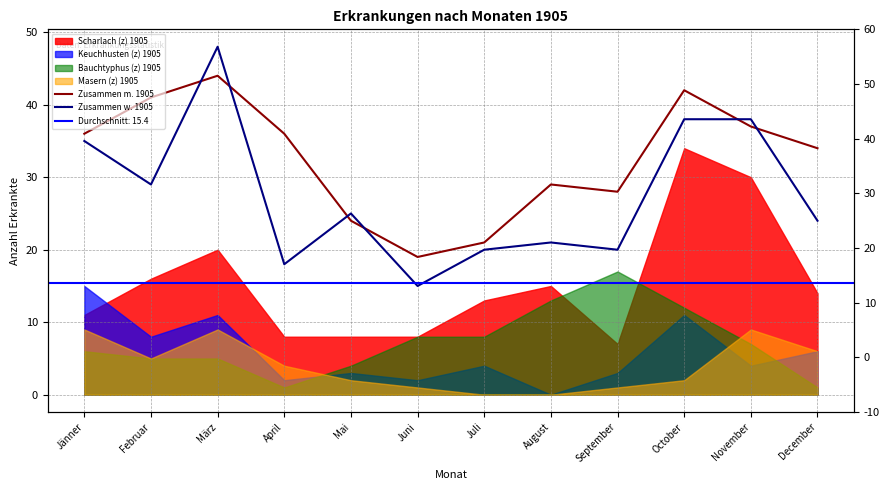

The Zusammen m. 1905 series shows 54 at Jänner. True or false?

False